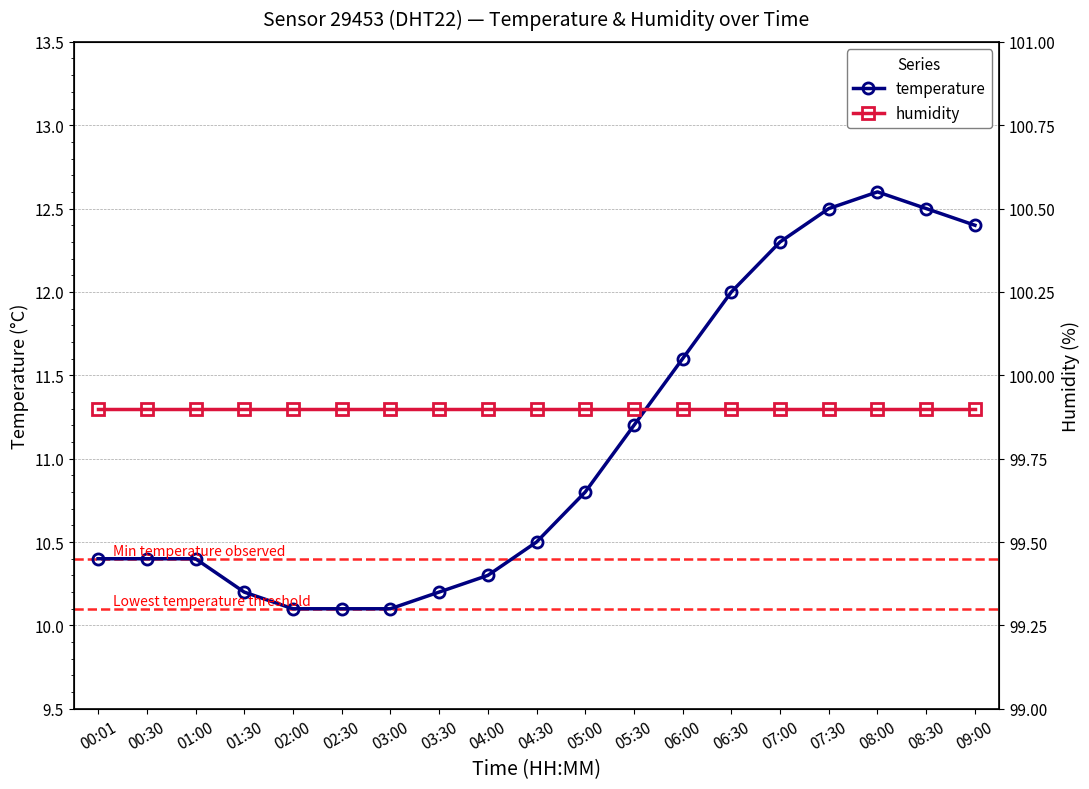

Which series changed the most between 00:30 and 08:00?

temperature